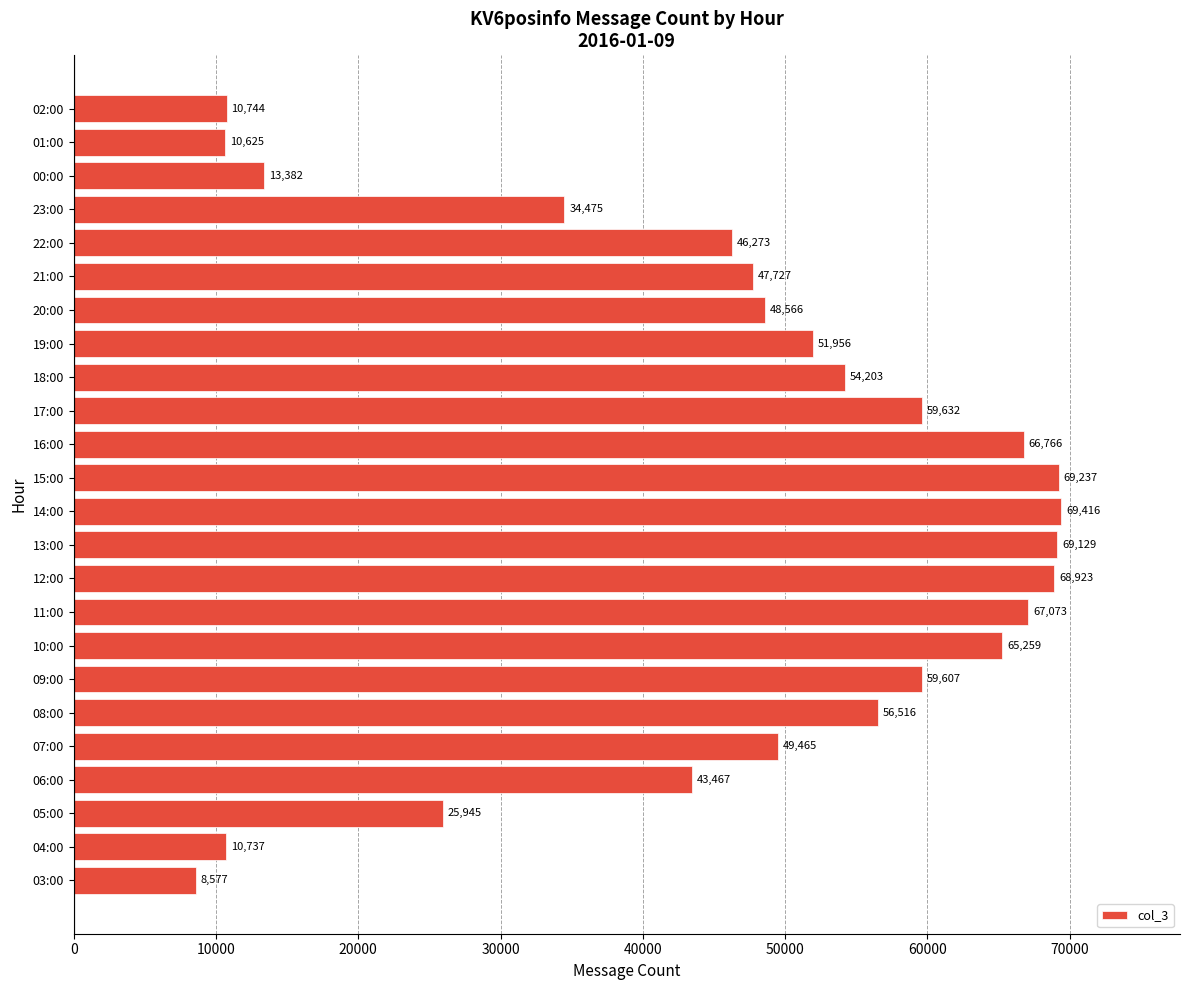

Rank the categories by value from lowest to highest.

03:00, 01:00, 04:00, 02:00, 00:00, 05:00, 23:00, 06:00, 22:00, 21:00, 20:00, 07:00, 19:00, 18:00, 08:00, 09:00, 17:00, 10:00, 16:00, 11:00, 12:00, 13:00, 15:00, 14:00